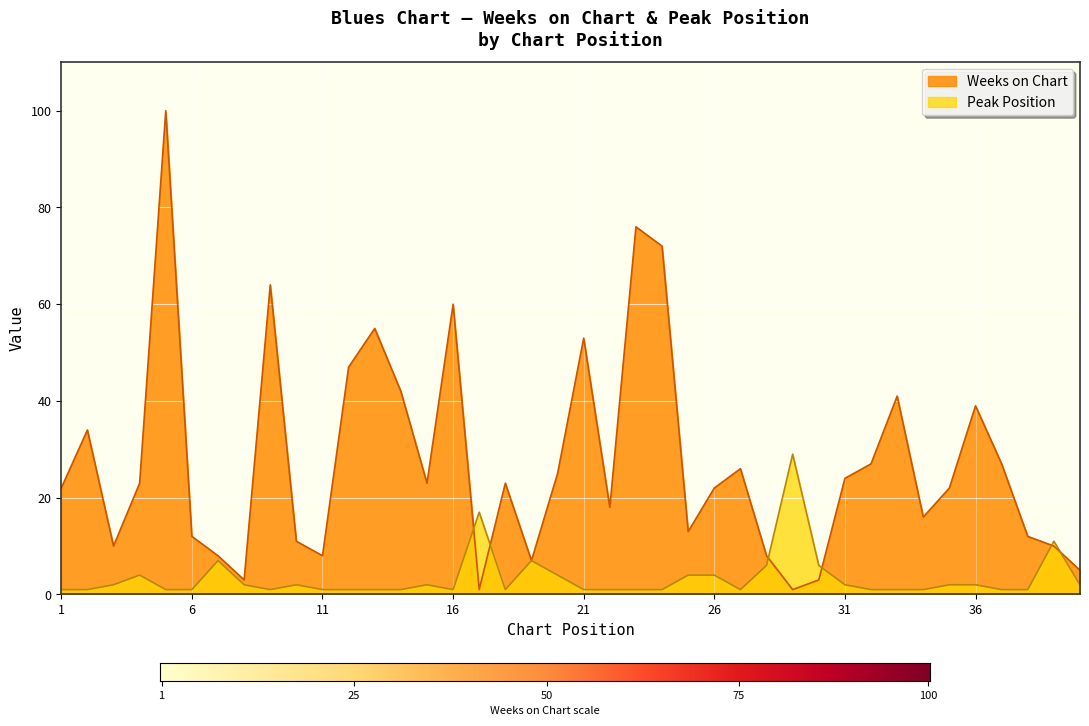

Which series has the largest total across all categories?

Weeks on Chart